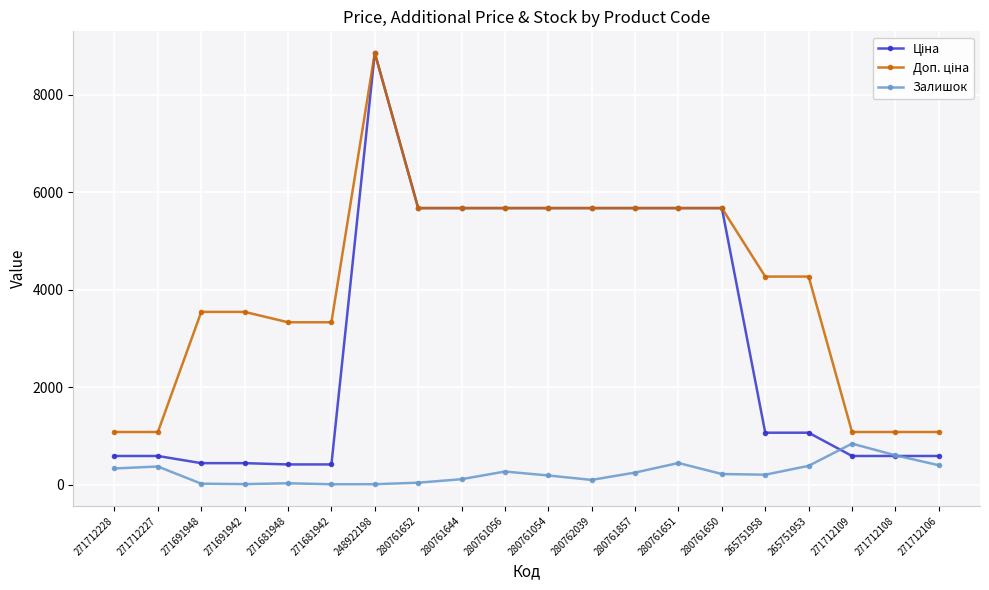

True or false: Залишок has more than 0 interior local peaks.

True